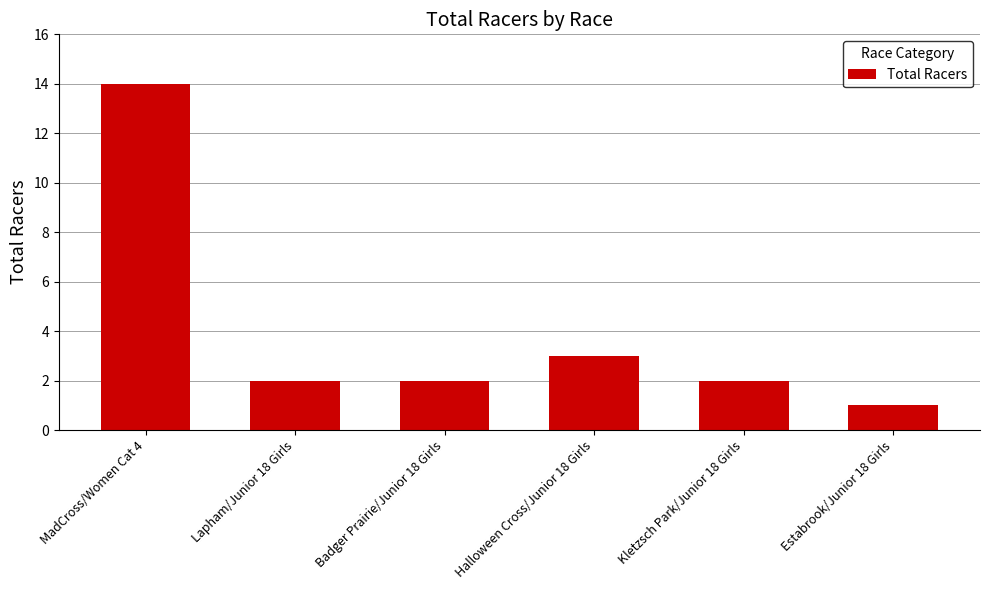

What is the label of the 5th bar from the right?

Lapham/Junior 18 Girls